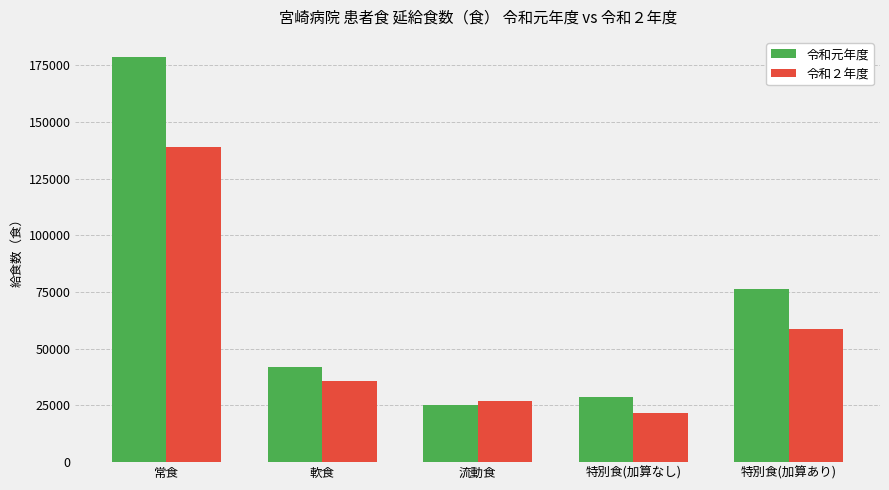

What is the difference between the 令和元年度 values at 特別食(加算あり) and 流動食?

51183